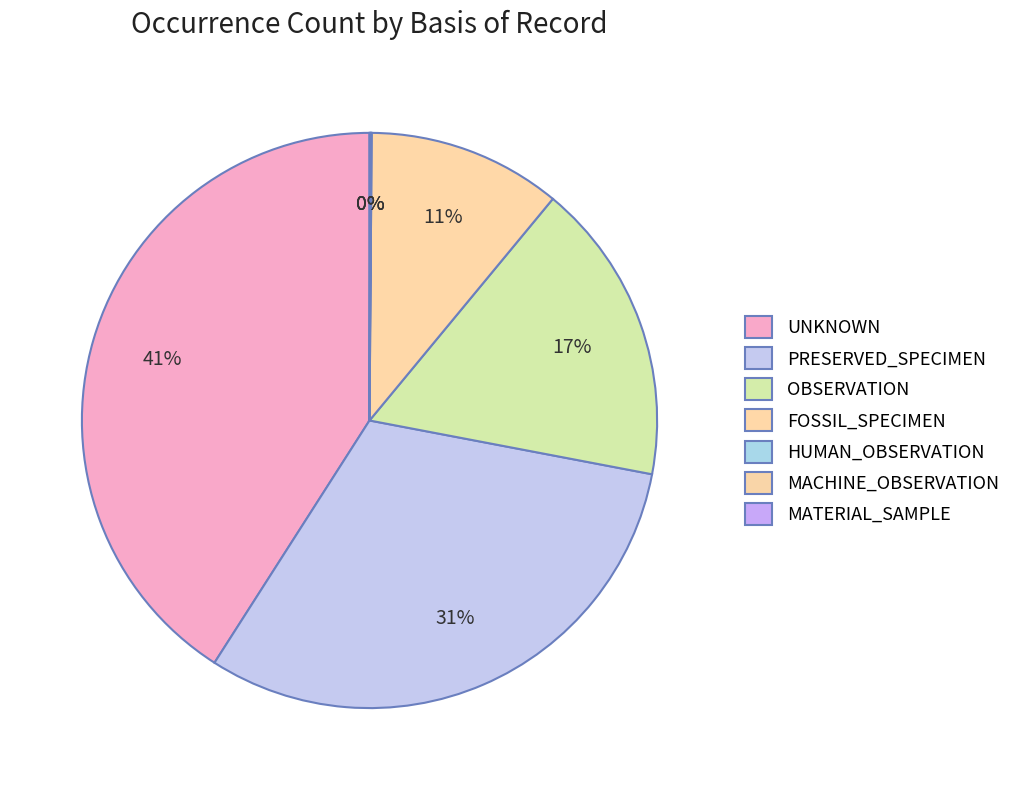

Does HUMAN_OBSERVATION account for over 50% of the chart?

No